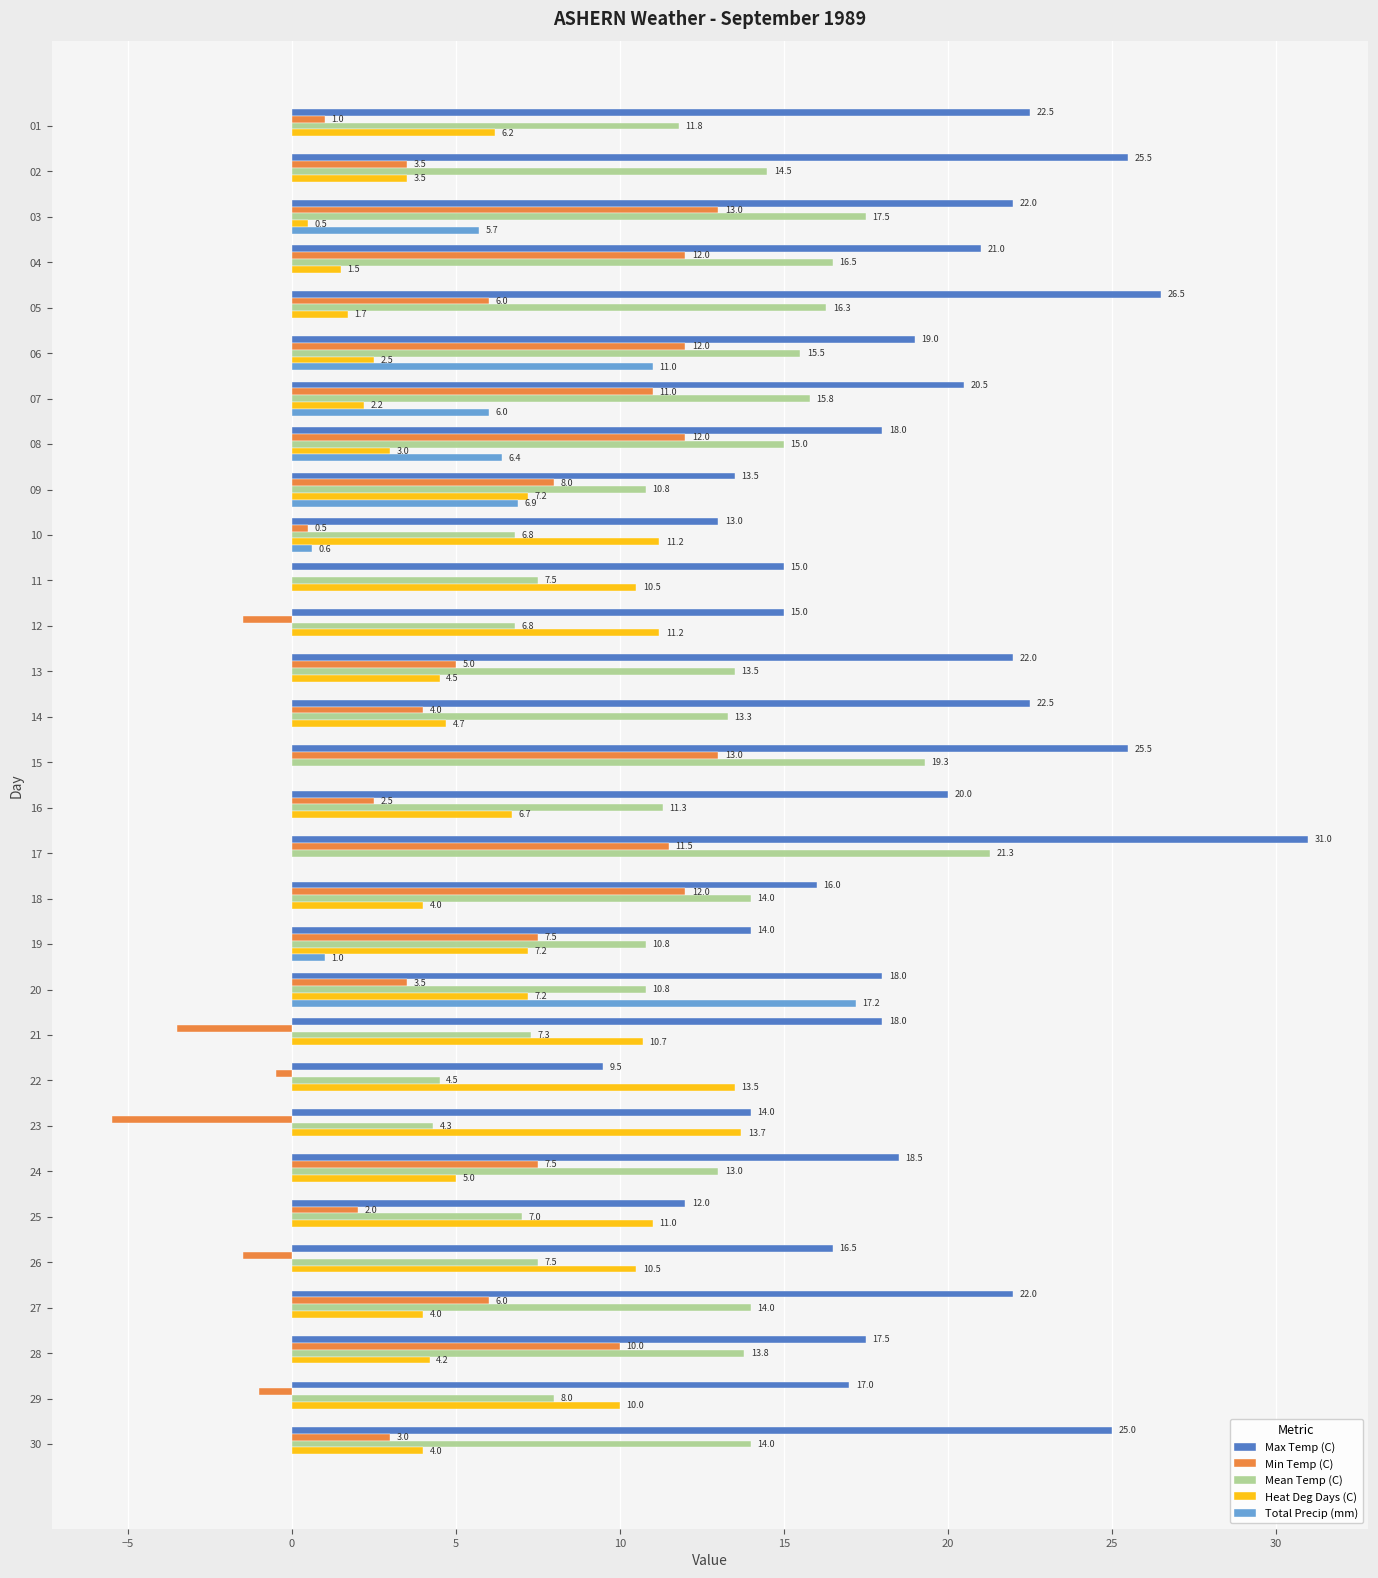

The value of Min Temp (C) at 20 is 3.5. True or false?

True